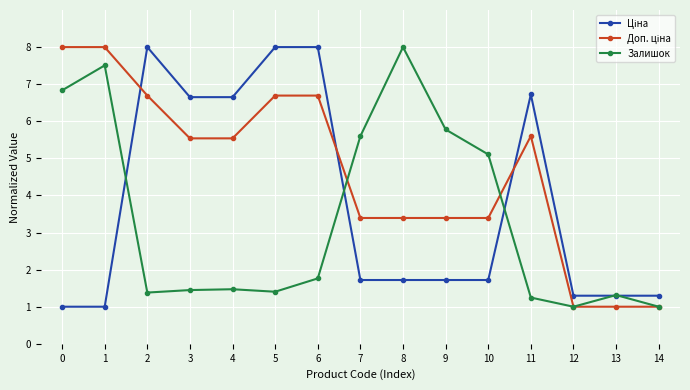

What is the total value across all series at 6?

16.5